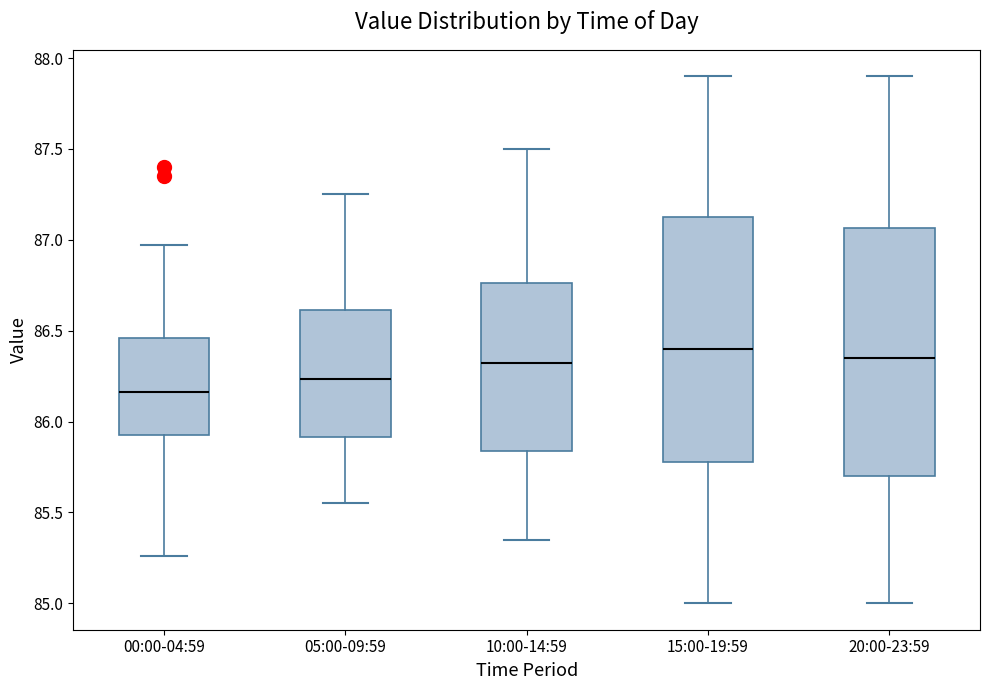

Reading left to right, transcribe this box plot: for each box, give where its median line is, the range the box spans, and where its two whiskers end, as read against the y-axis. The values are not printed on the chart, so give them approximately, as read against the axis.

00:00-04:59: median 86.15, box 85.95 to 86.45, whiskers 85.25 to 86.95
05:00-09:59: median 86.25, box 85.90 to 86.60, whiskers 85.55 to 87.25
10:00-14:59: median 86.35, box 85.85 to 86.75, whiskers 85.35 to 87.50
15:00-19:59: median 86.40, box 85.80 to 87.15, whiskers 85.00 to 87.90
20:00-23:59: median 86.35, box 85.70 to 87.05, whiskers 85.00 to 87.90